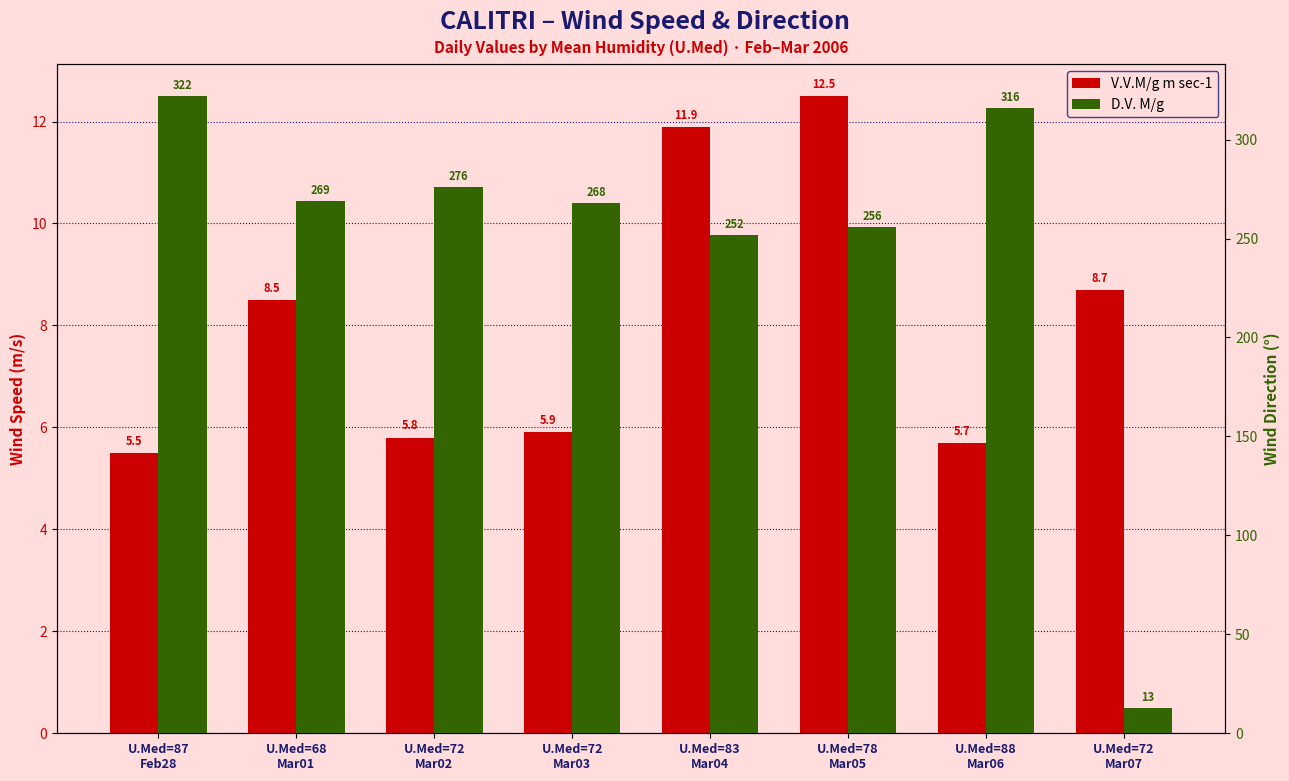

What is the label of the 2nd bar from the right?

U.Med=88
Mar06